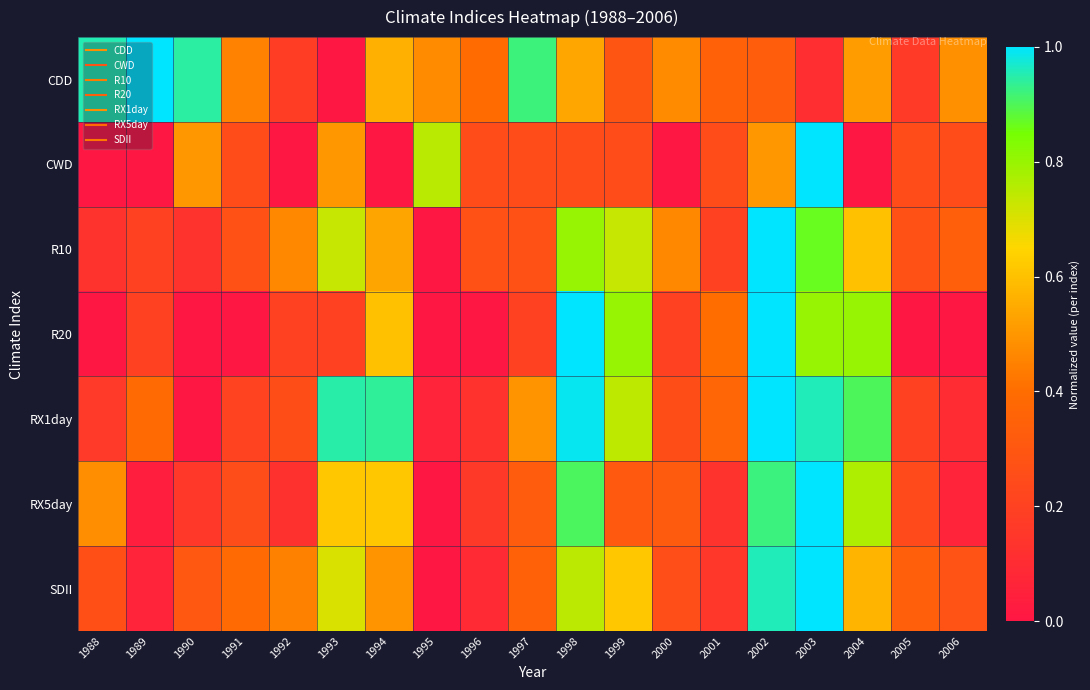

What is the difference between the highest and lowest values at 1995?

0.8